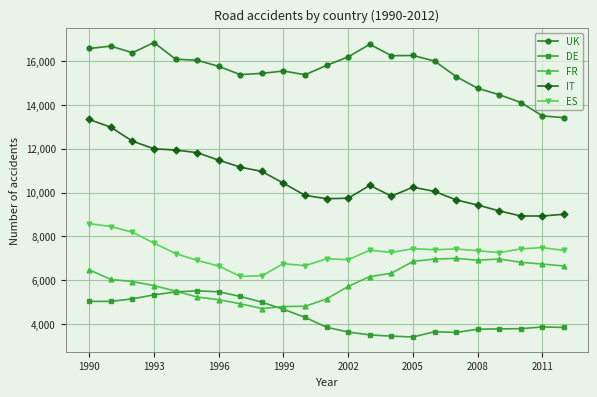

What are all the series names shown in the legend?

UK, DE, FR, IT, ES